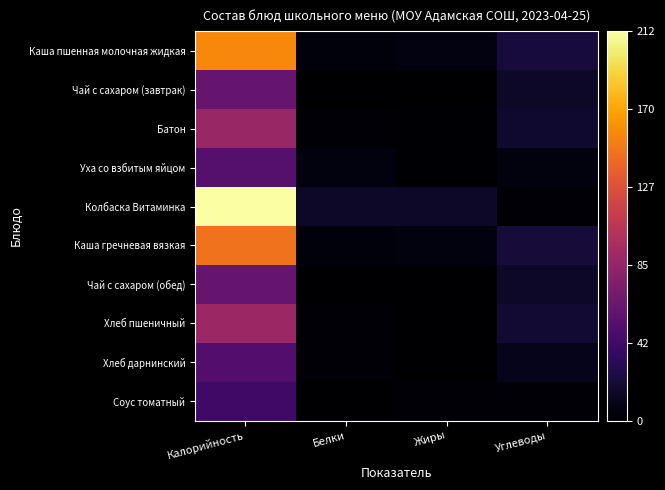

Rank the series at Углеводы from lowest to highest value.

Соус томатный, Колбаска Витаминка, Уха со взбитым яйцом, Хлеб дарнинский, Чай с сахаром (завтрак), Чай с сахаром (обед), Батон, Хлеб пшеничный, Каша гречневая вязкая, Каша пшенная молочная жидкая